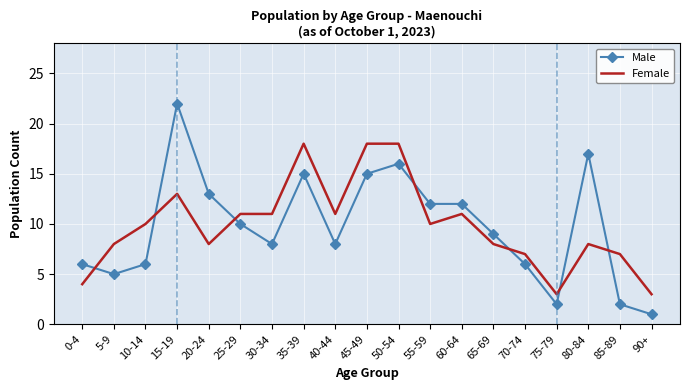

What are all the series names shown in the legend?

Male, Female